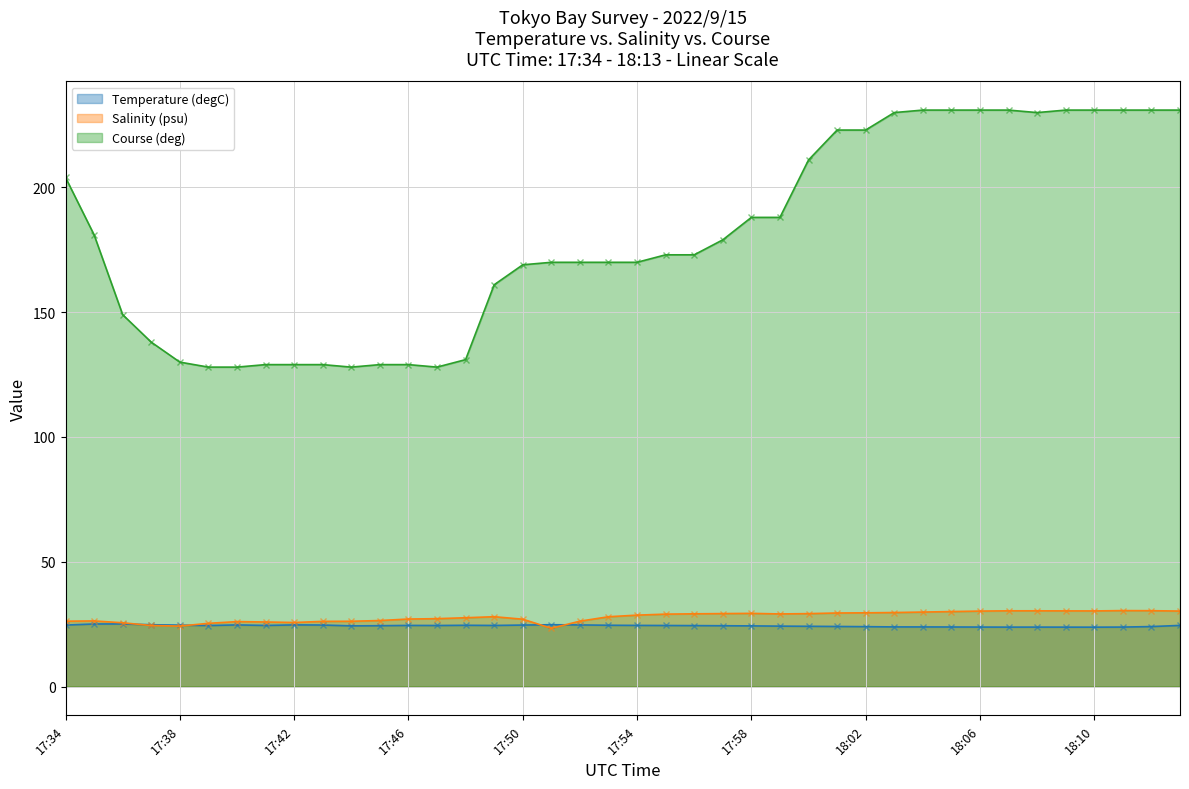

How many interior local peaks does the Temperature (degC) series have?

7